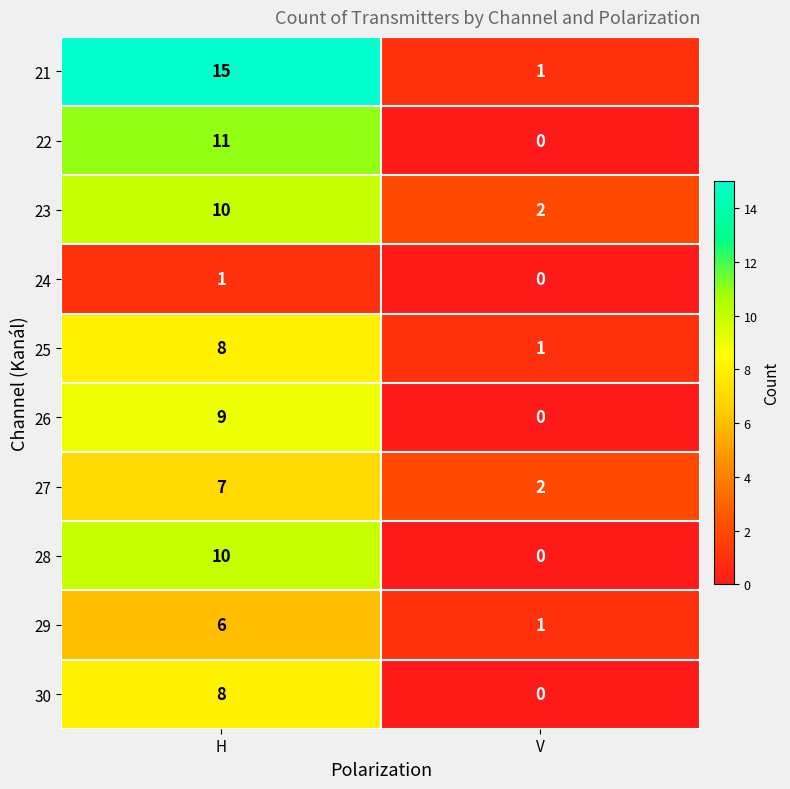

List the labels in order of 21 value, smallest first.

V, H